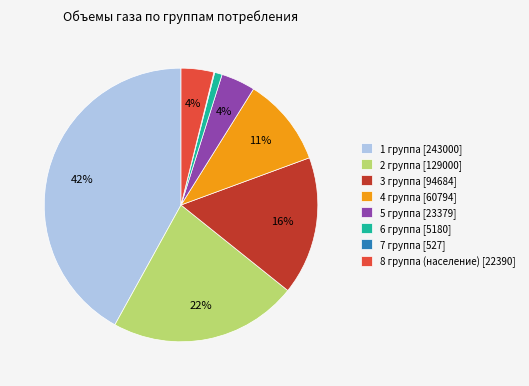

To the nearest percent, what percentage of the pie is 1 группа?

42%